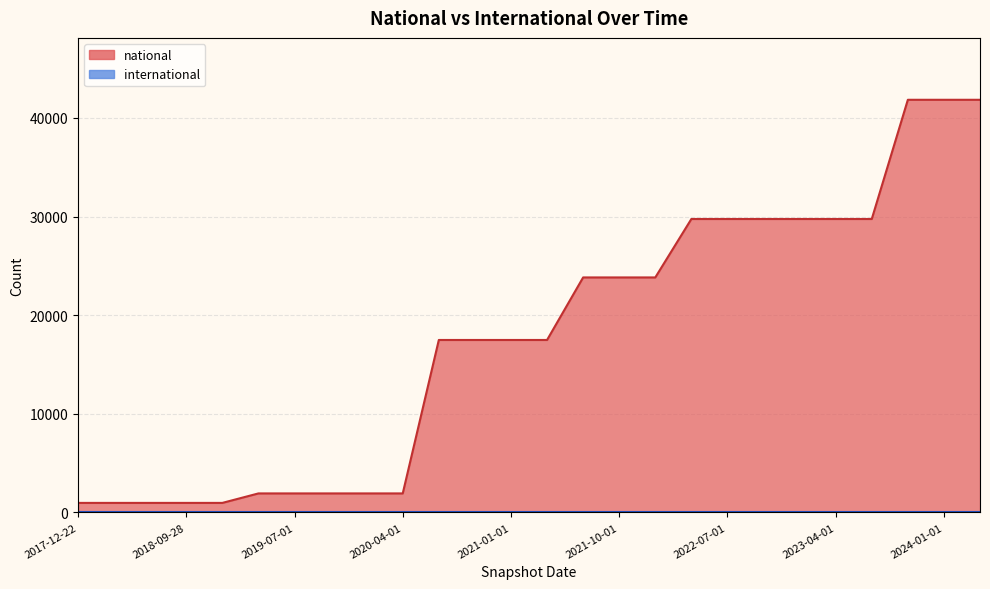

What is the label of the 21st point from the right?

2019-04-06